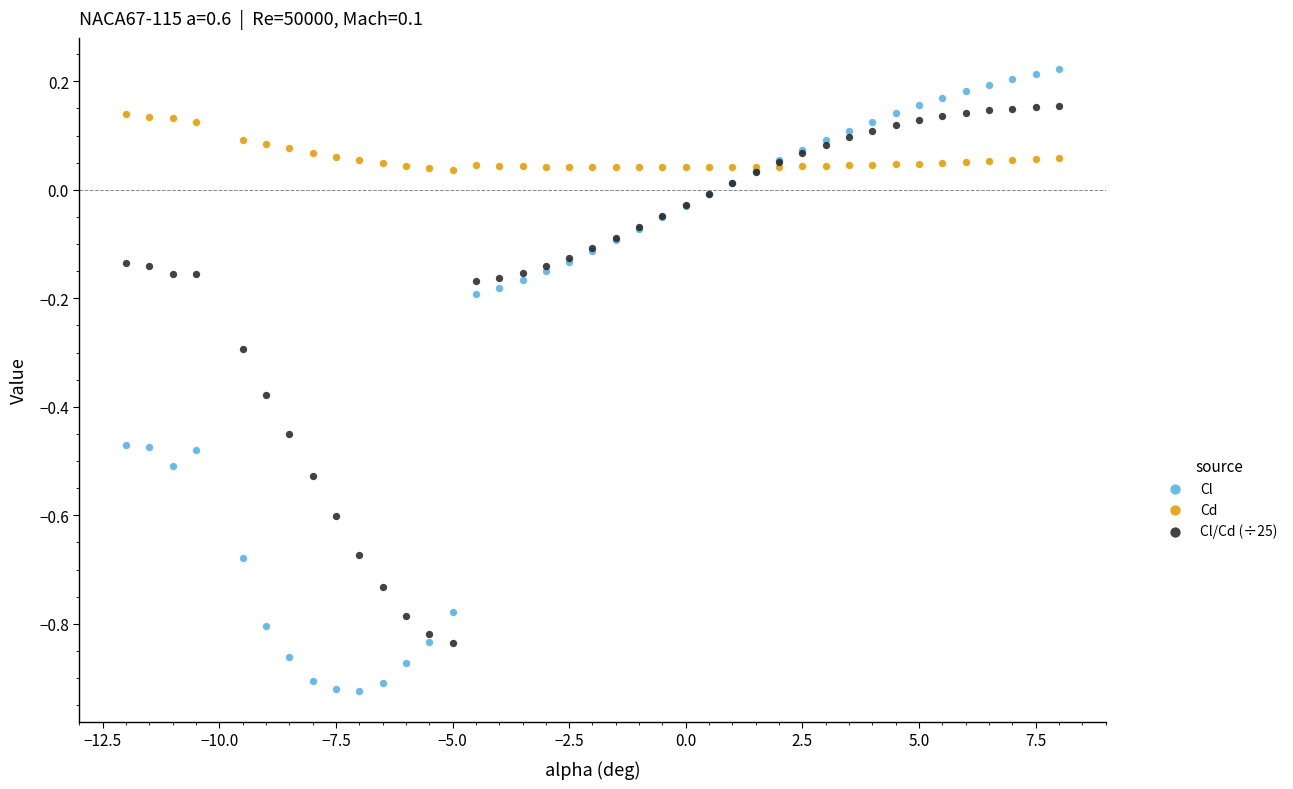

Which series has the largest Y range (max minus min)?

Cl